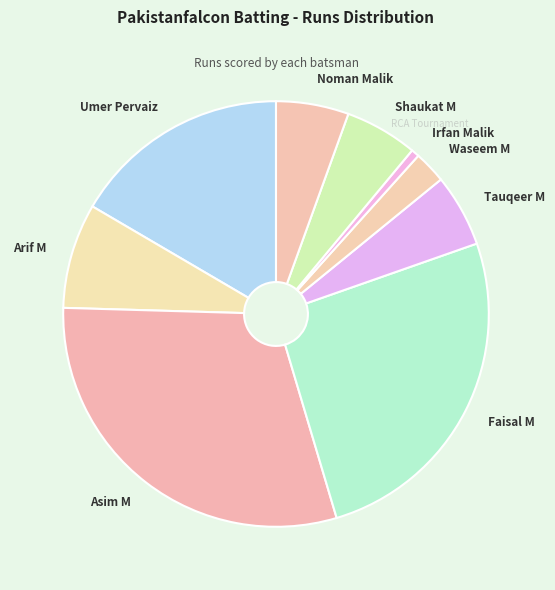

True or false: Noman Malik accounts for 16% of the total.

False